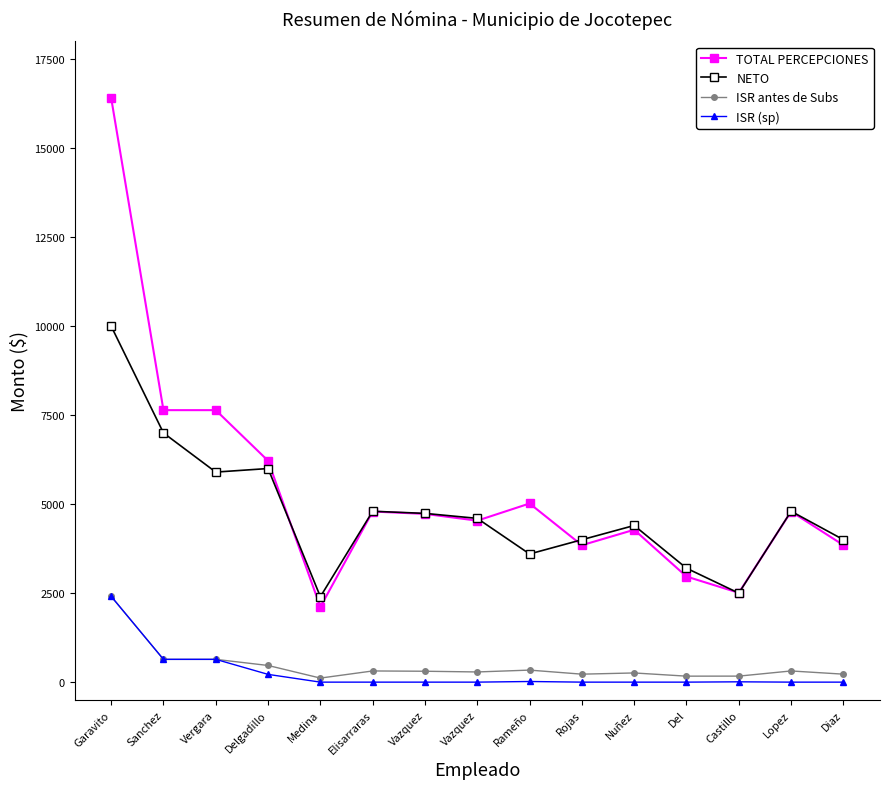

How many lines are shown in the chart?

4